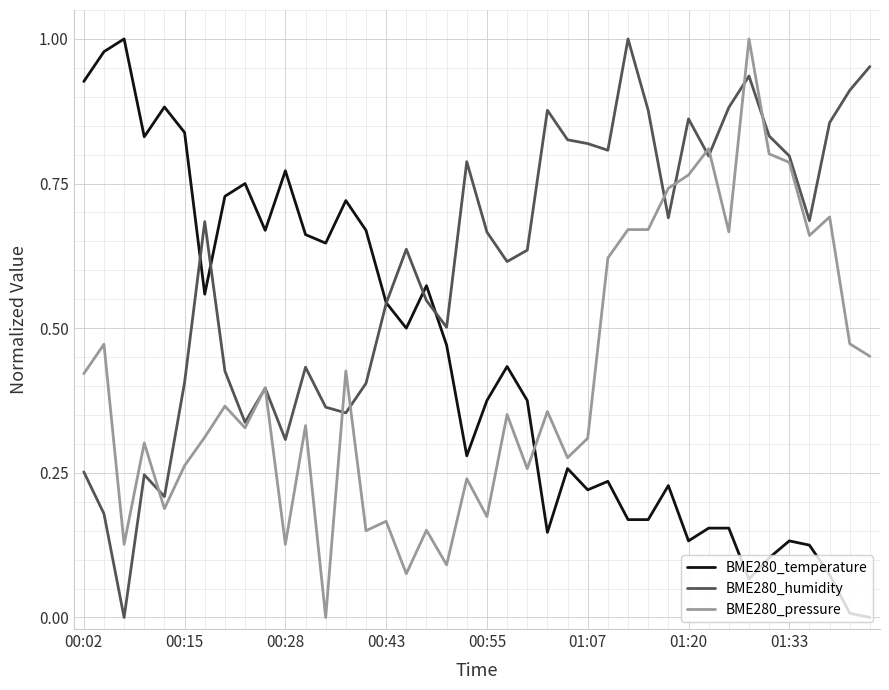

Which series has the largest total across all categories?

BME280_humidity